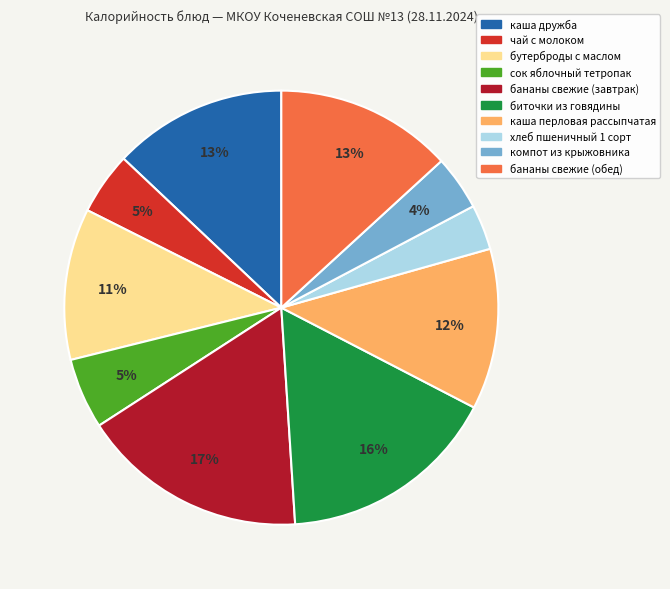

Is компот из крыжовника the majority of the pie?

No